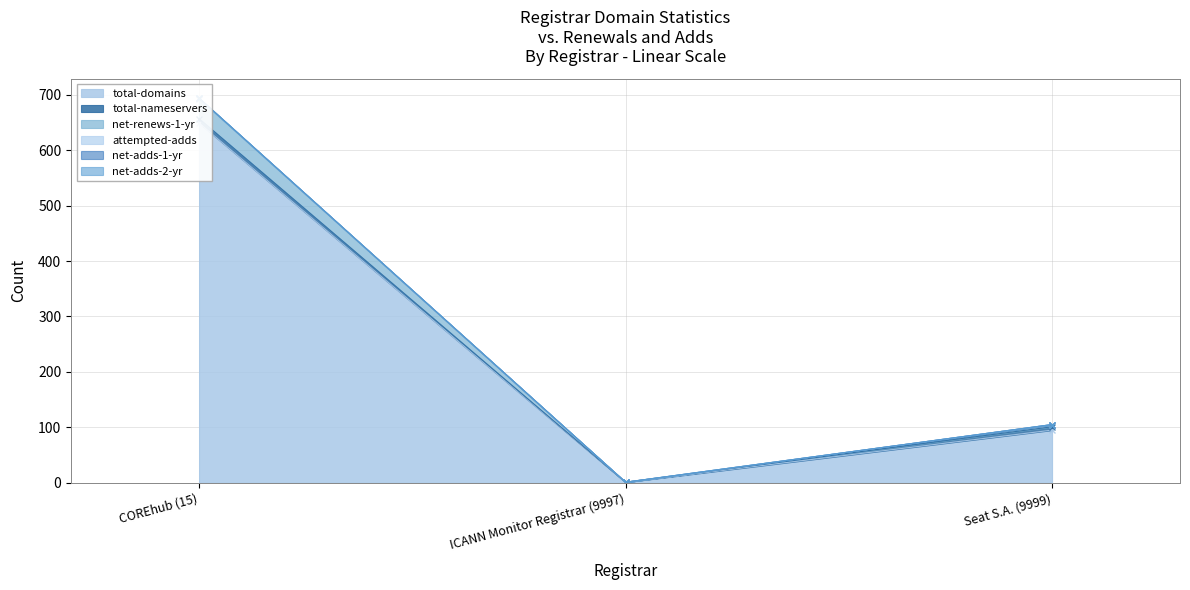

Which has a higher value, COREhub (15) or ICANN Monitor Registrar (9997)?

COREhub (15)